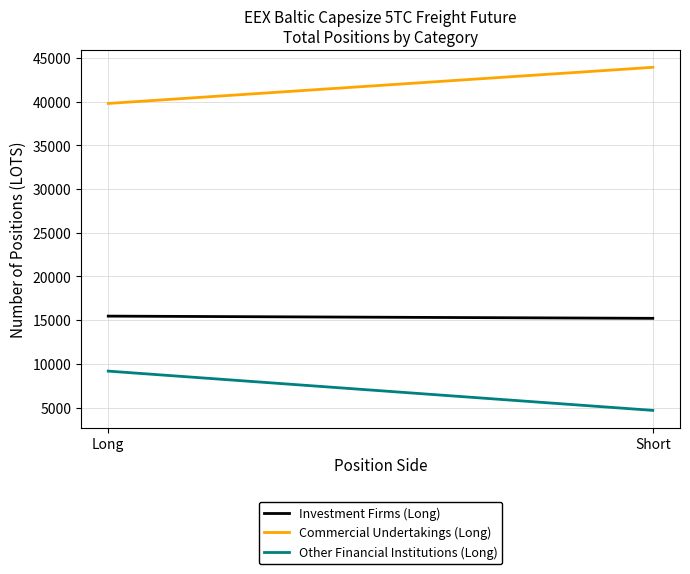

Count the number of data series in this chart.

3